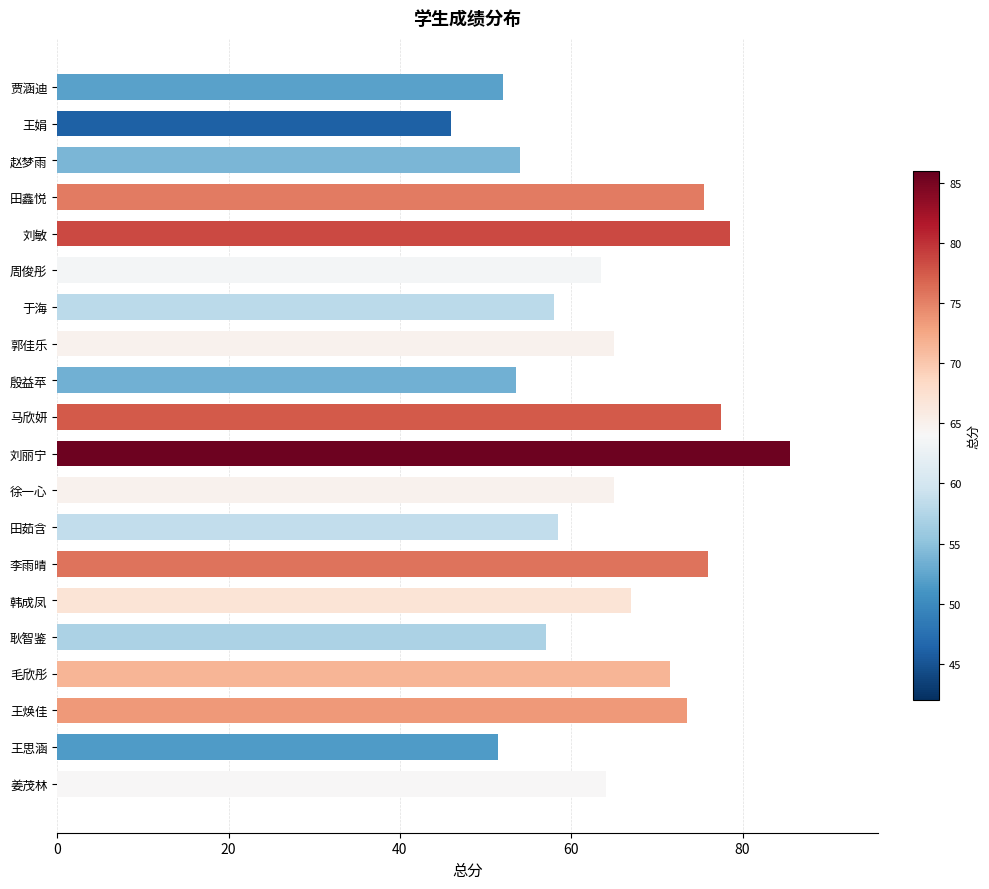

What is the difference between the second highest and second lowest values?

27.0